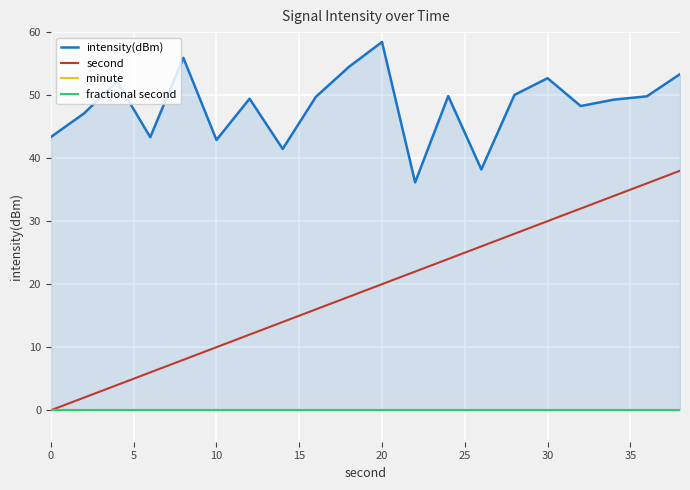

The value of second at 20 is 9. True or false?

False